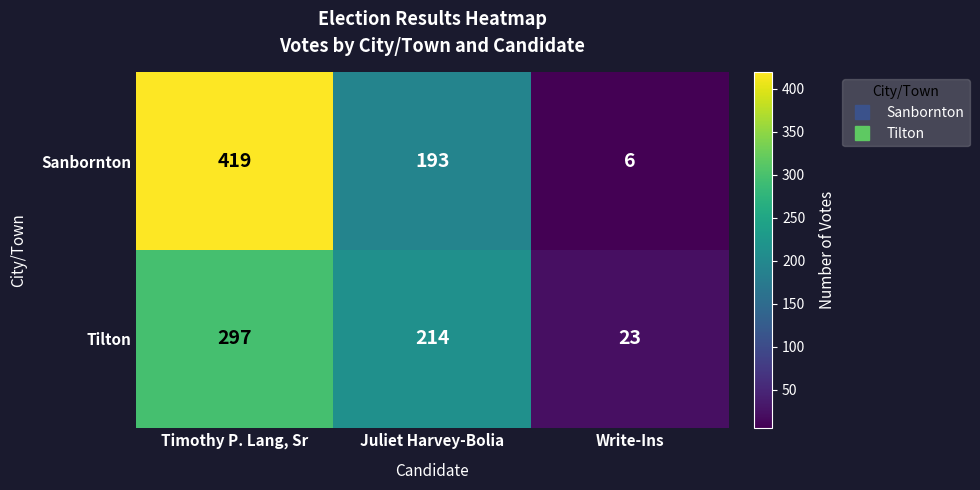

True or false: Sanbornton has a value of 193 at Juliet Harvey-Bolia.

True